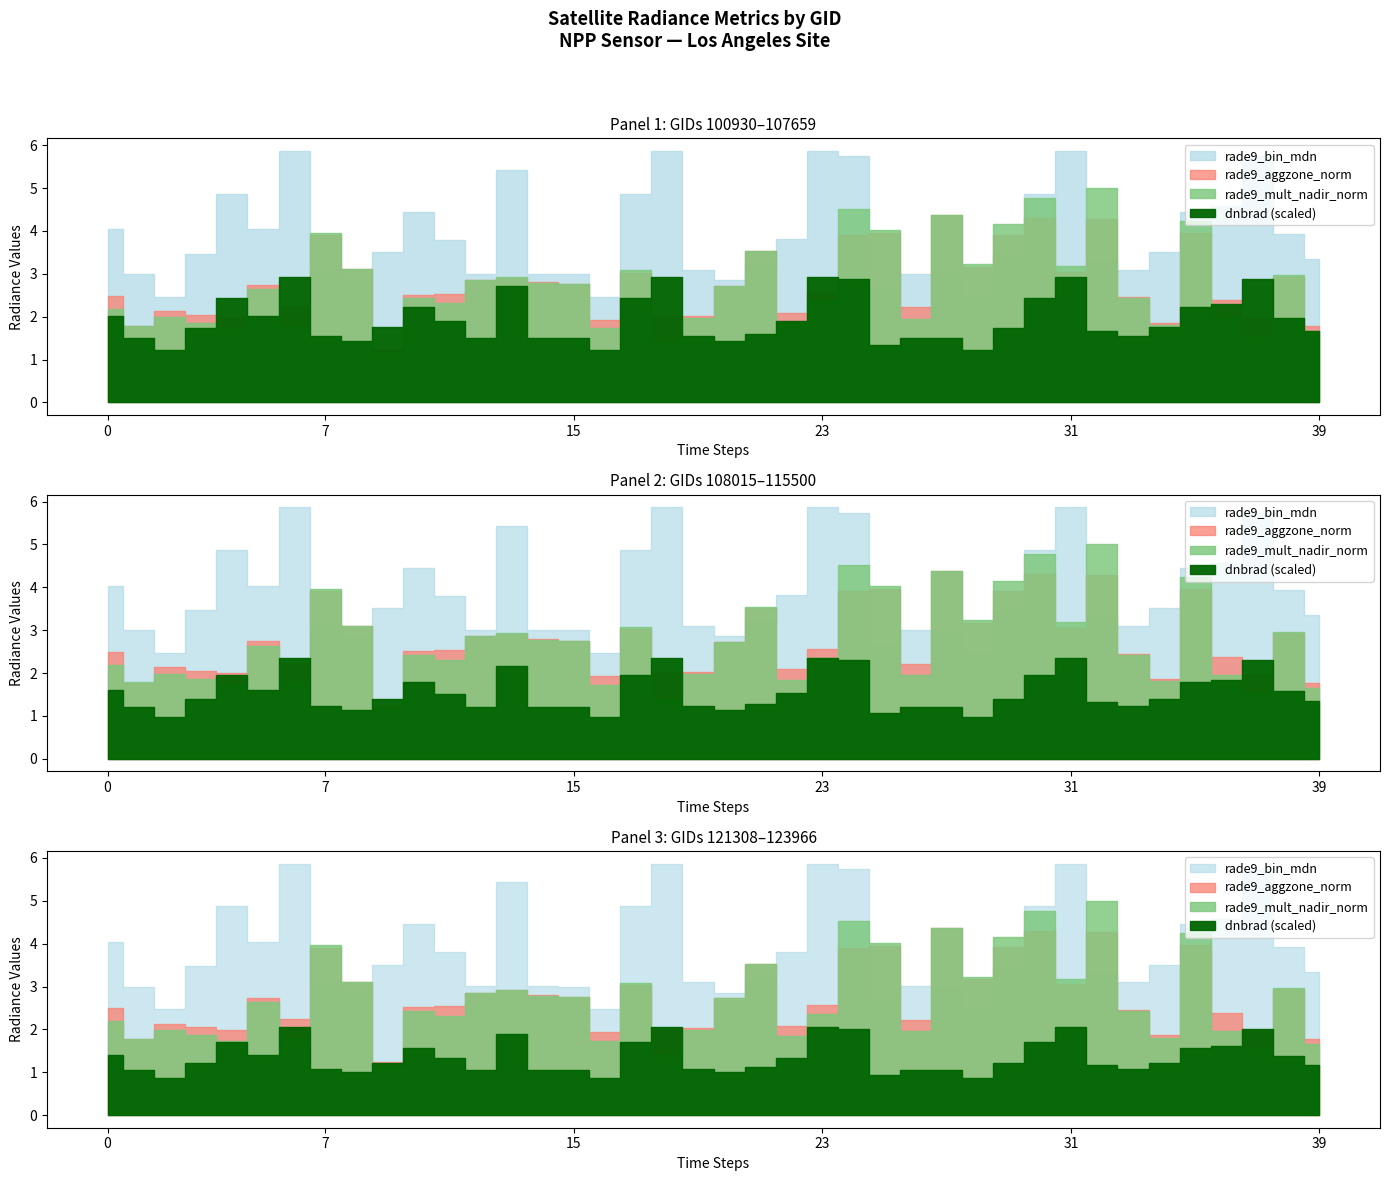

Which series has the largest total across all categories?

rade9_bin_mdn